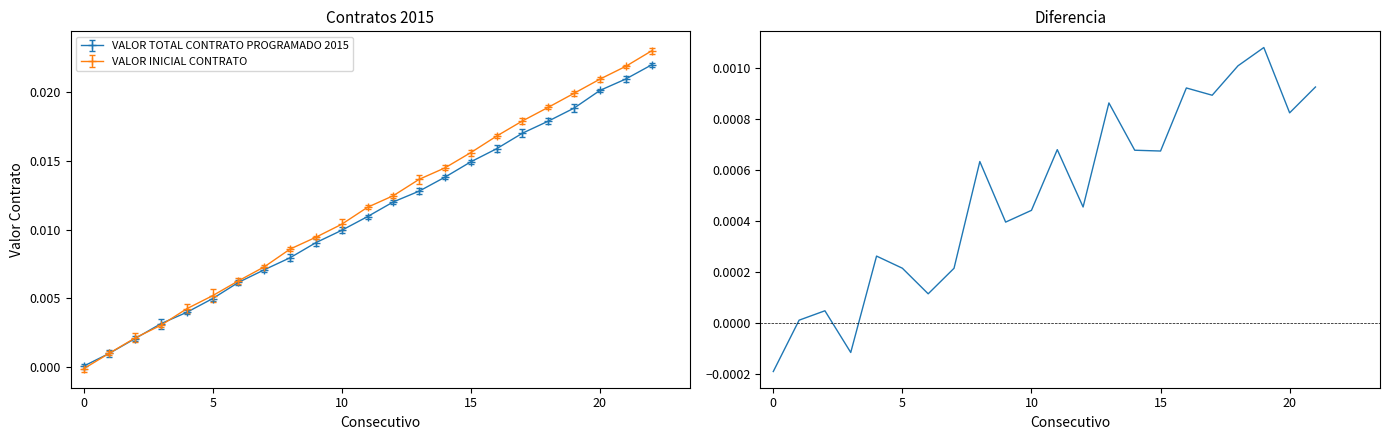

True or false: VALOR INICIAL CONTRATO has more than 2 interior local peaks.

False